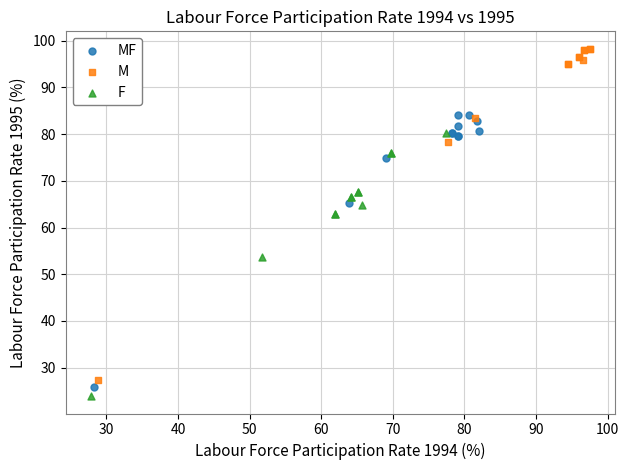

Which series contains the highest Y value?

M